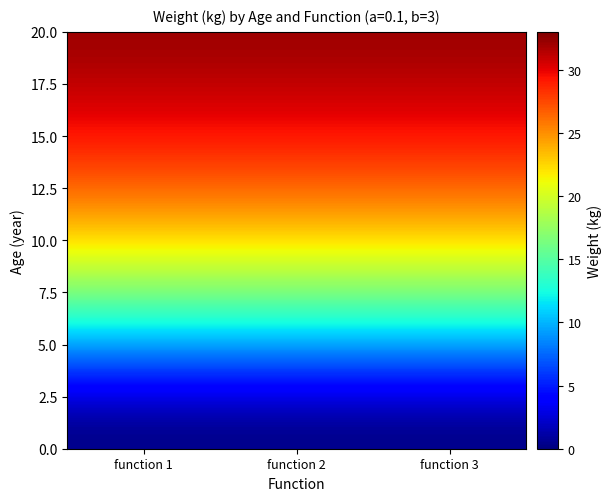

Reading left to right, what are all the values shown in this chart?

0.5: 0.0	0.0	0.0
1.5: 0.6	0.6	0.6
2.5: 2.1	2.1	2.1
3.5: 4.4	4.4	4.4
4.5: 7.2	7.2	7.2
5.5: 10.2	10.2	10.2
6.5: 13.2	13.2	13.2
7.5: 16.1	16.1	16.1
8.5: 18.7	18.7	18.7
9.5: 21.1	21.1	21.1
10.5: 23.2	23.2	23.2
11.5: 25.0	25.0	25.0
12.5: 26.5	26.5	26.5
13.5: 27.8	27.8	27.8
14.5: 28.9	28.9	28.9
15.5: 29.9	29.9	29.9
16.5: 30.6	30.6	30.6
17.5: 31.3	31.3	31.3
18.5: 31.8	31.8	31.8
19.5: 32.3	32.3	32.3